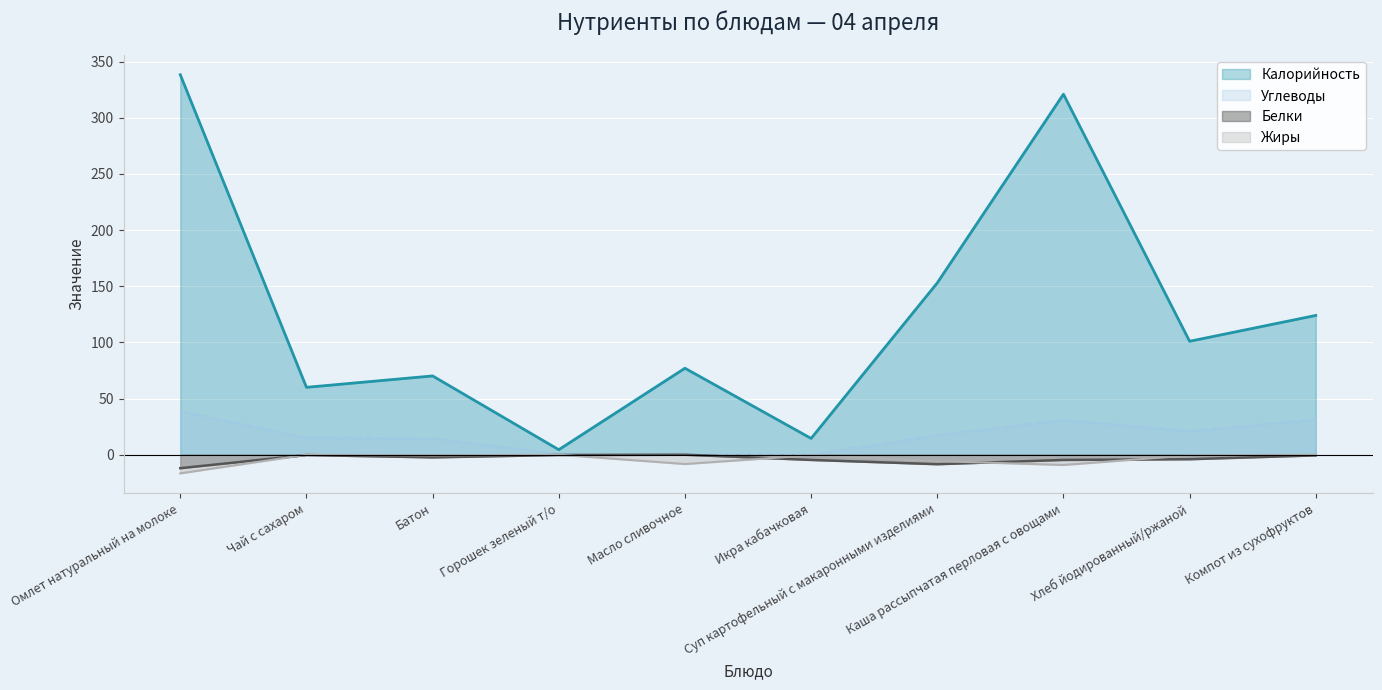

True or false: Калорийность and Жиры cross at least once.

False